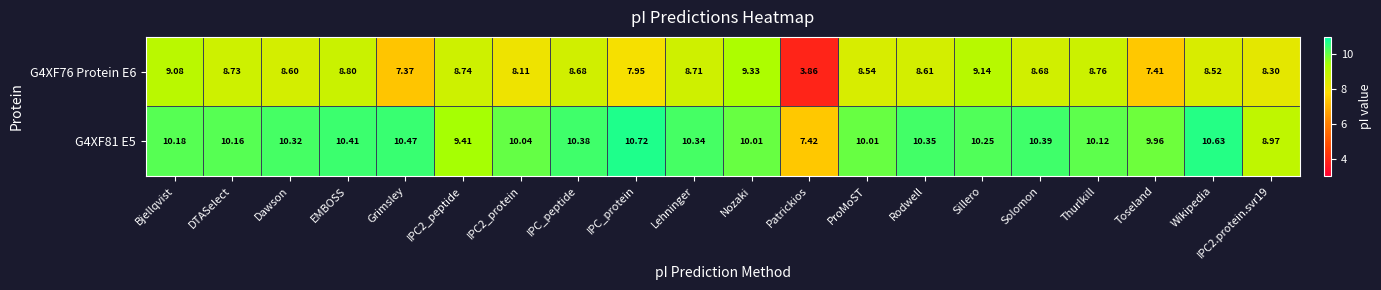

At which label does G4XF76 Protein E6 first exceed 8?

Bjellqvist